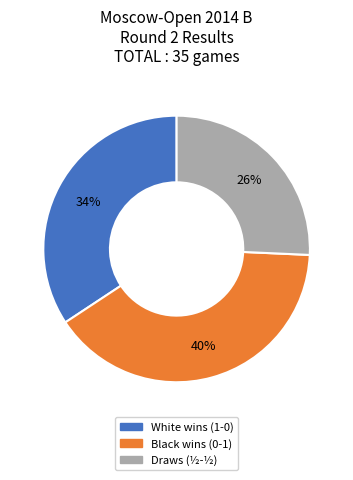

To the nearest percent, what is the difference between the largest and smallest slice percentages?

14%